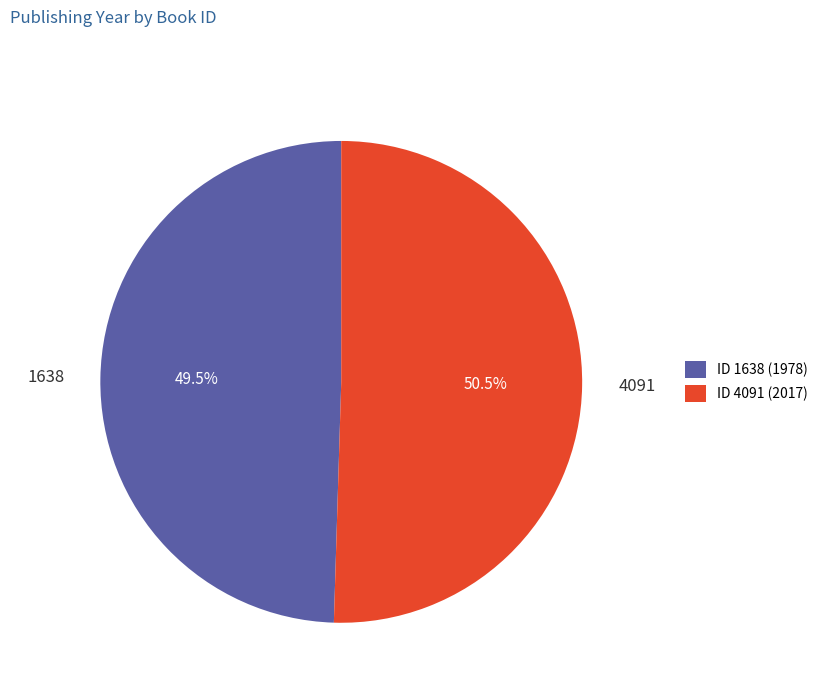

Rank the categories by value from lowest to highest.

1638, 4091